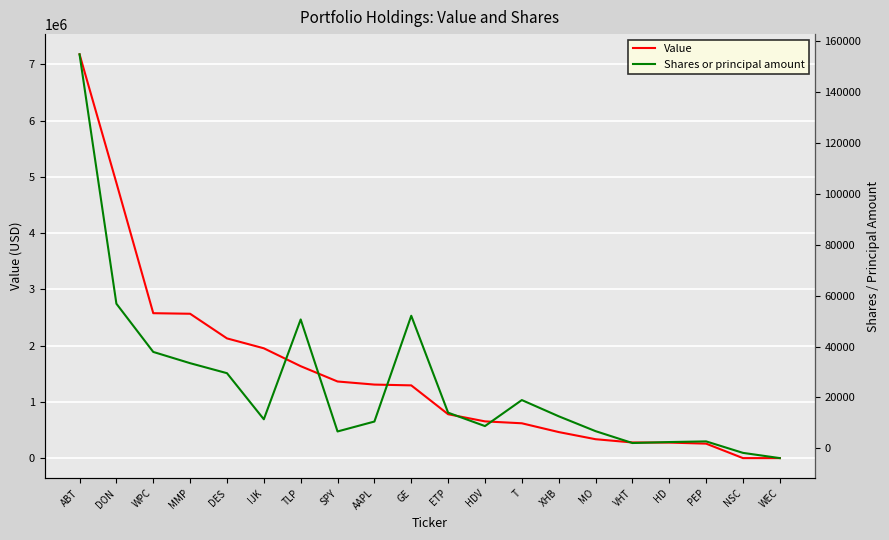

At which category does the chart reach its minimum across all series?

WEC